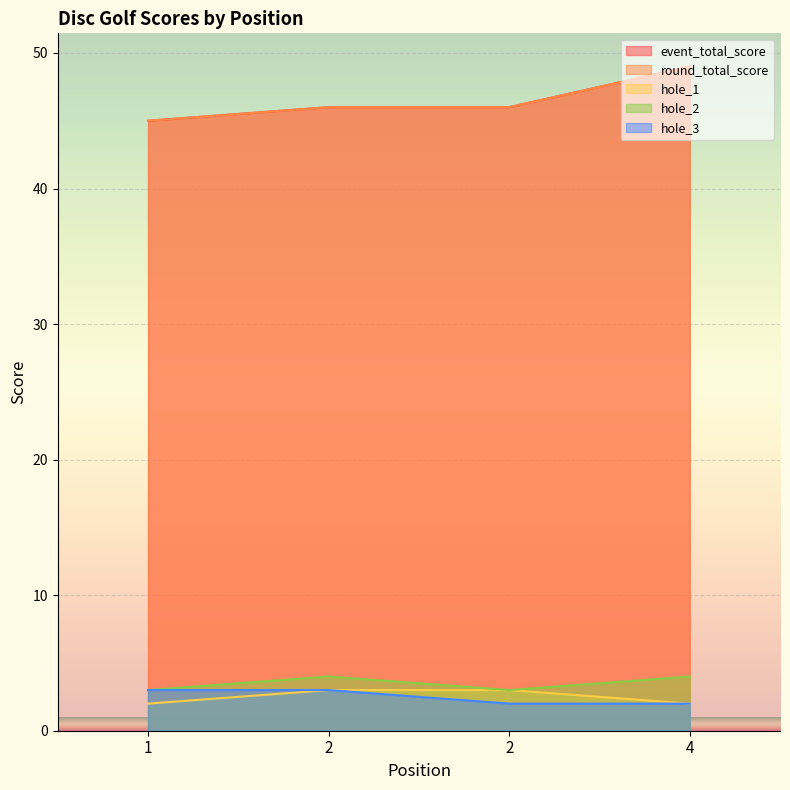

What is the spread (max minus min) of values at 1?

43